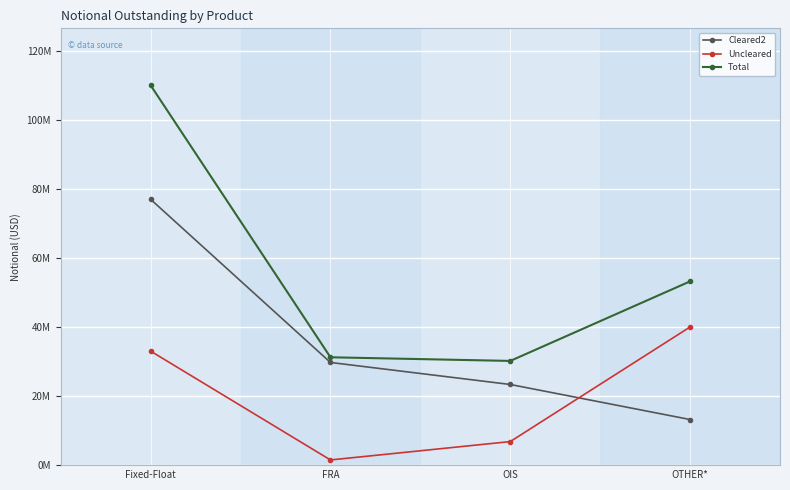

Which label corresponds to the smallest value in the chart?

FRA